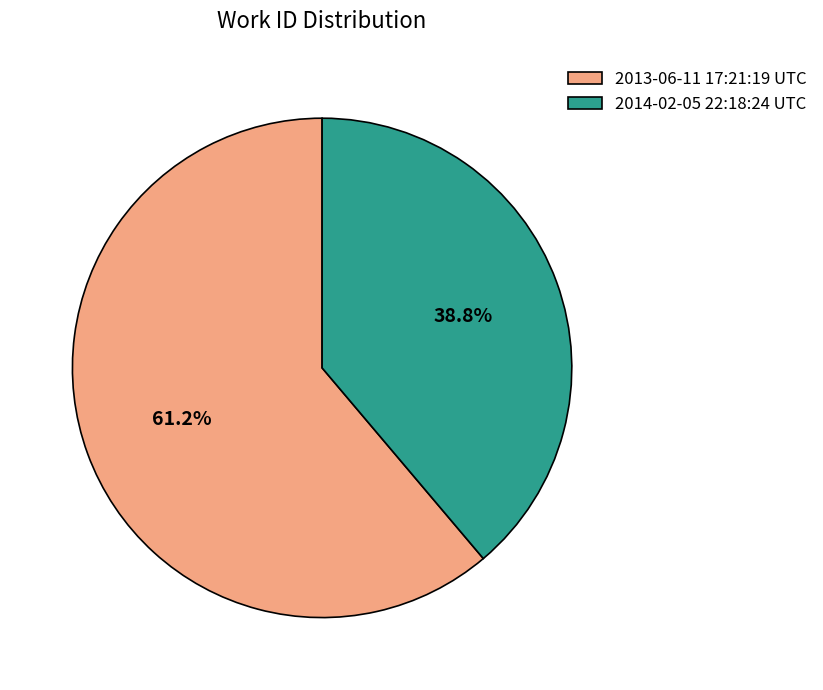

How many segments does this pie chart have?

2